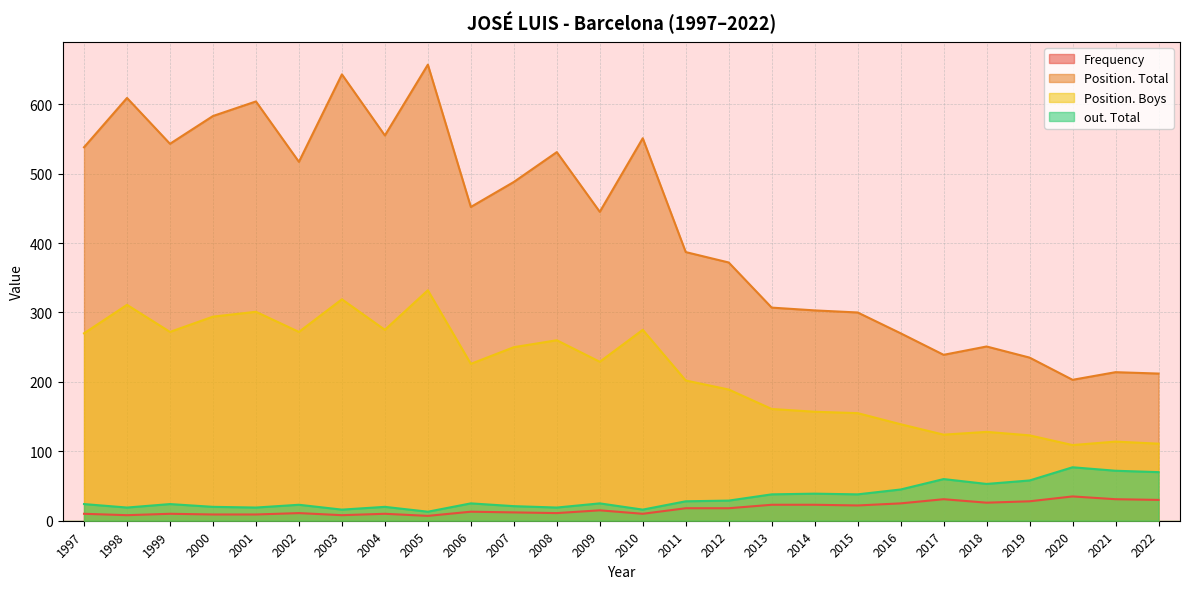

What is the difference between the maximum and minimum values in the Position. Total series?

454